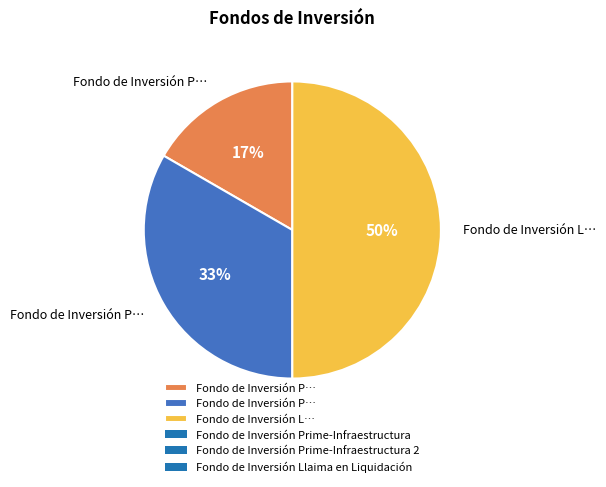

To the nearest percent, what is the average slice percentage?

33%